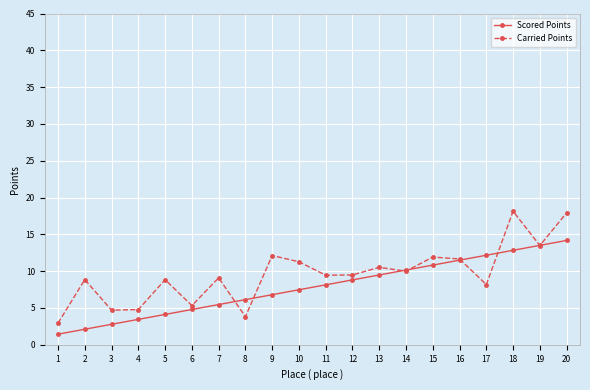

True or false: Carried Points has a value of 3.8 at 8.

True